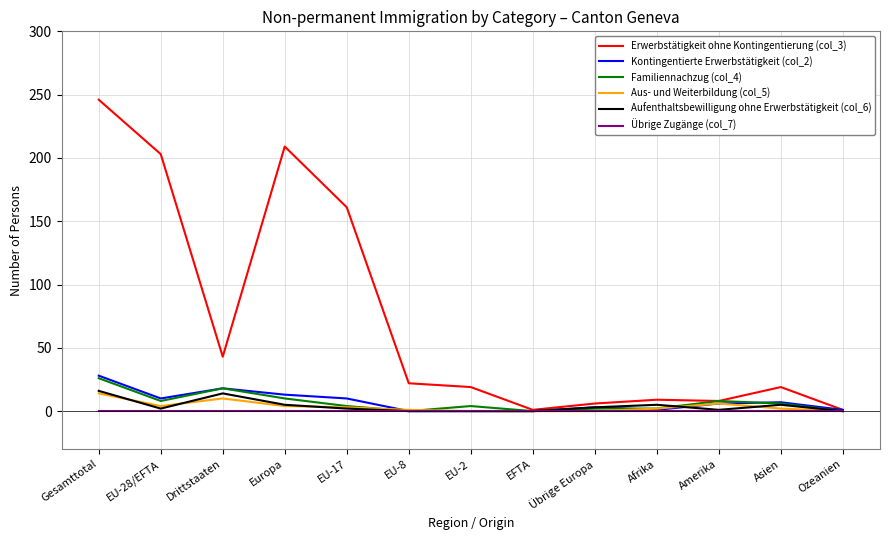

Which series has the largest range (max minus min)?

Erwerbstätigkeit ohne Kontingentierung (col_3)